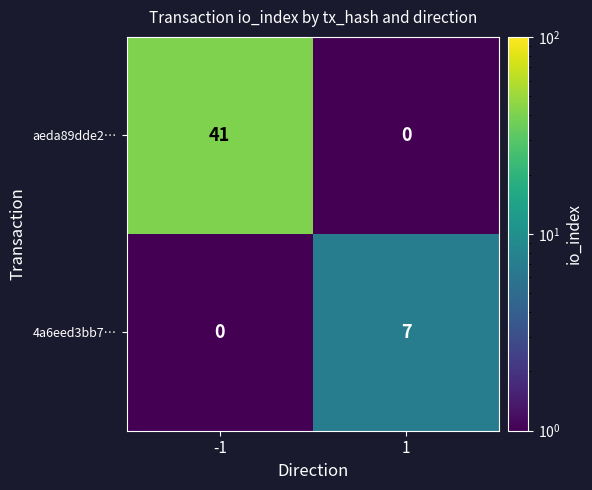

The value of aeda89dde2… at 1 is 0. True or false?

True